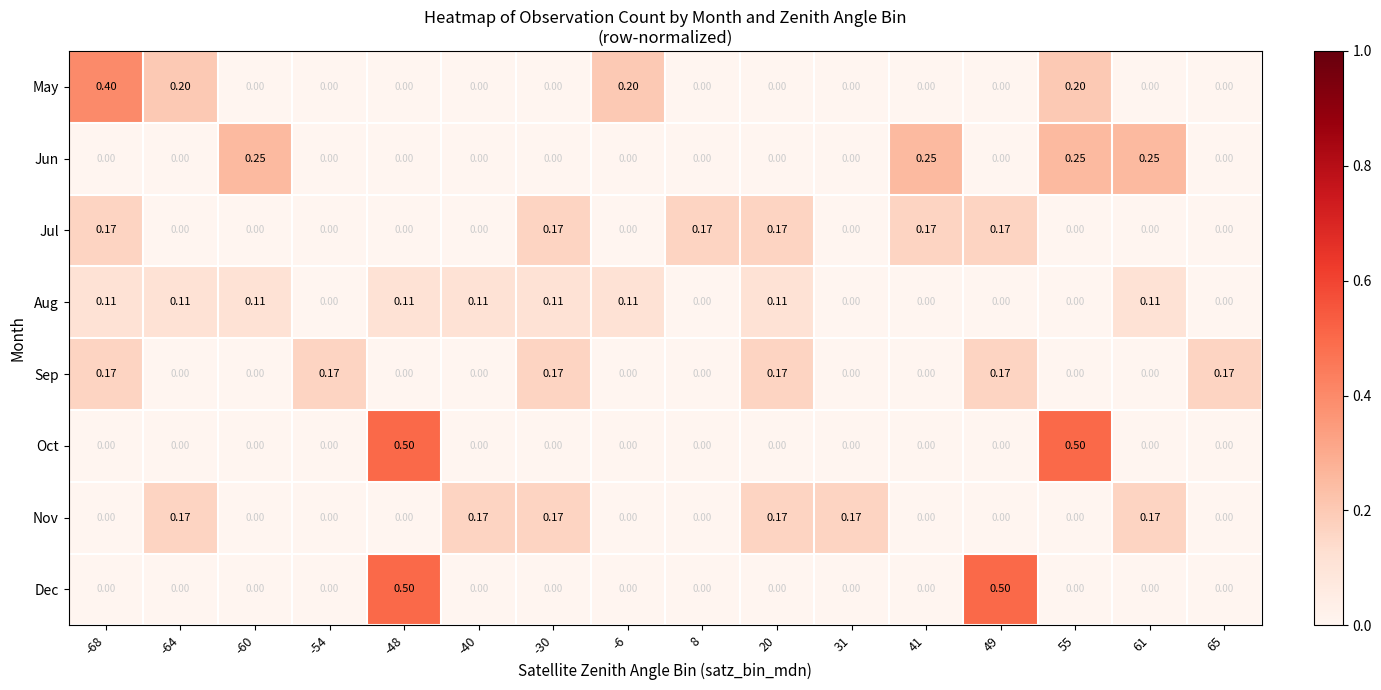

Which series changed the most between 8 and 55?

Oct